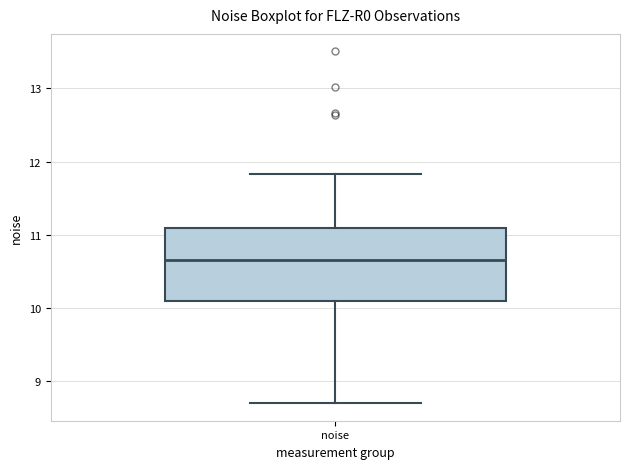

Where does the upper whisker of the box for noise end on the y-axis? The values are not printed on the chart, so give them approximately, as read against the axis.

11.8